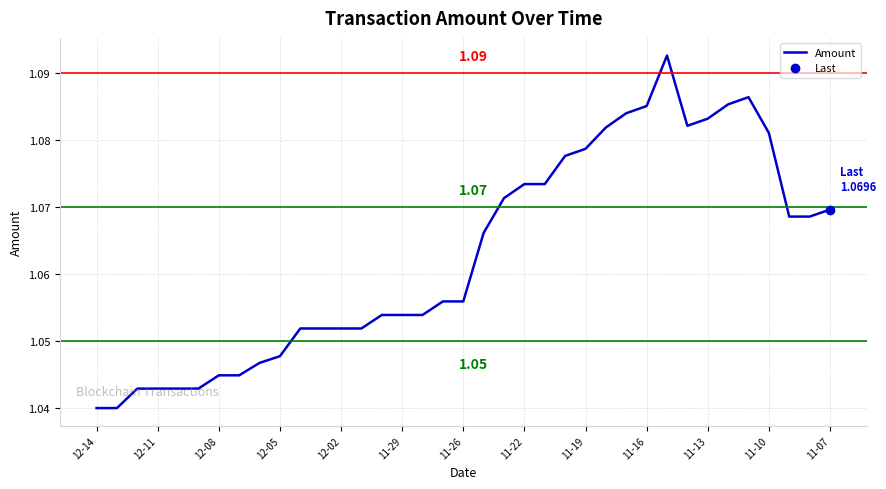

Does the chart display data point markers on the line(s)?

No